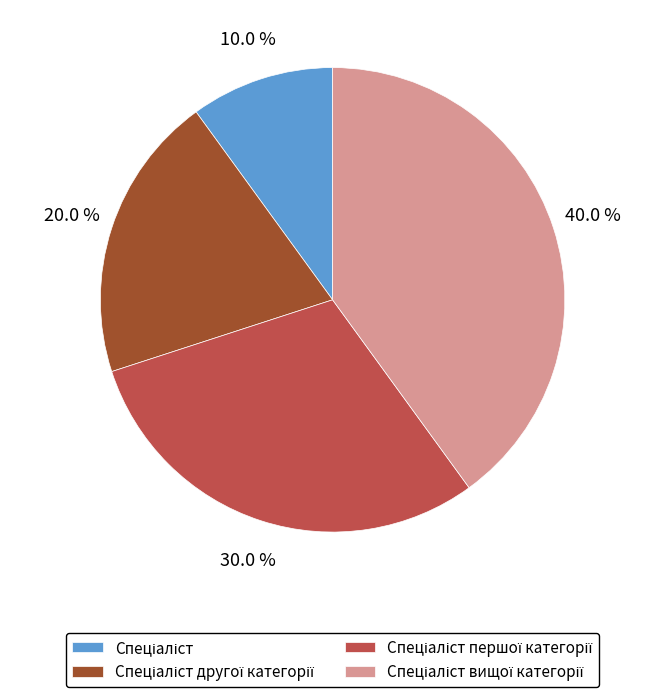

To the nearest percent, what is the average slice percentage?

25%